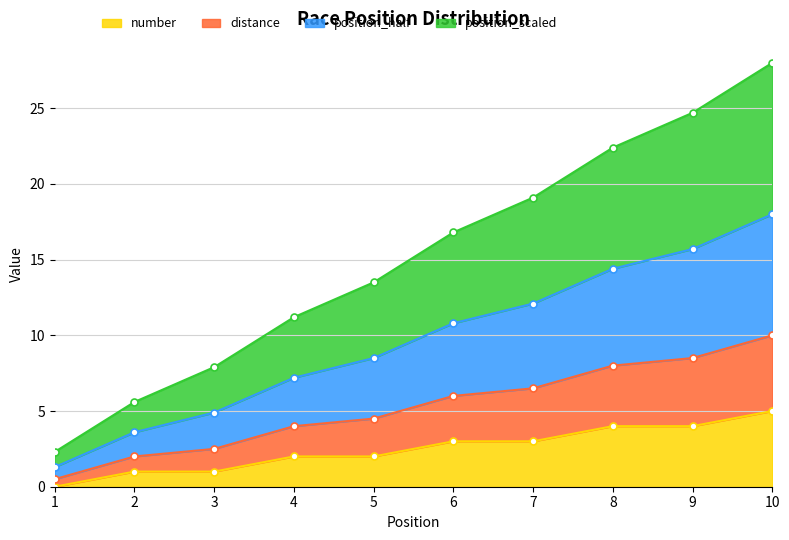

What value does the number series have at 7?

3